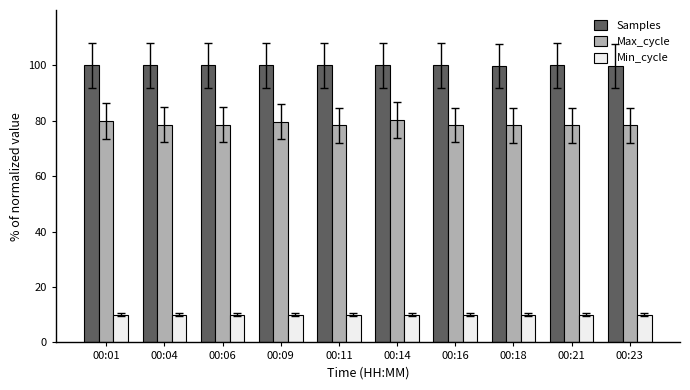

What is the value of the Max_cycle bar at the 8th from the left?

78.4